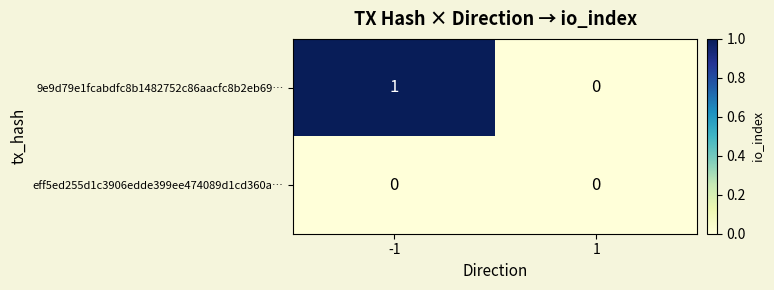

True or false: 9e9d79e1fcabdfc8b1482752c86aacfc8b2eb69… has a value of 0 at 1.

True